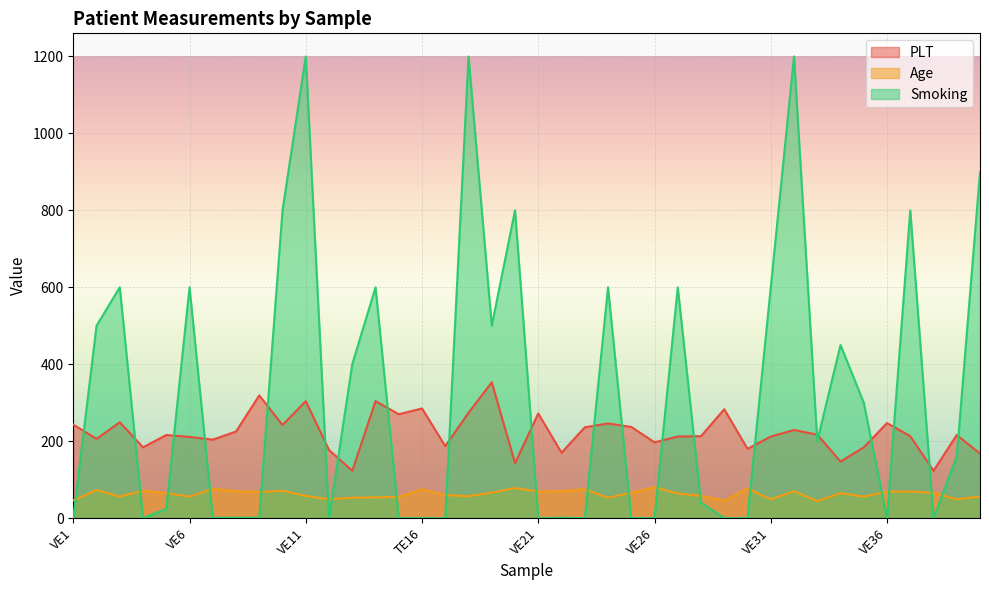

List the series in order of their overall mean, lowest first.

Age, PLT, Smoking